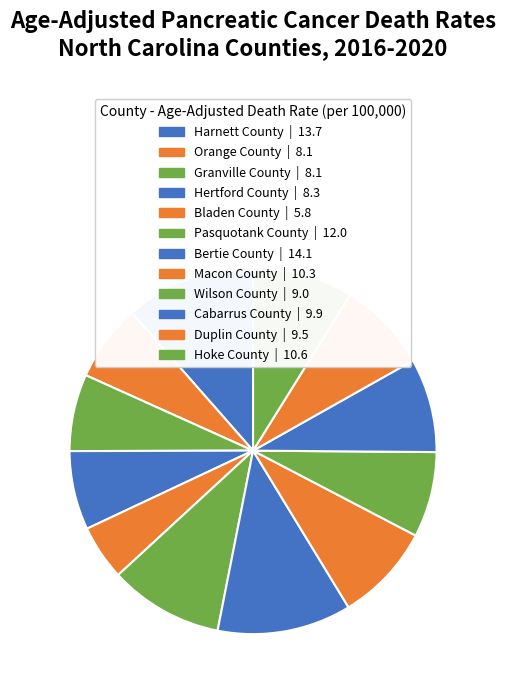

Is the sum of Harnett County and Wilson County greater than half?

No